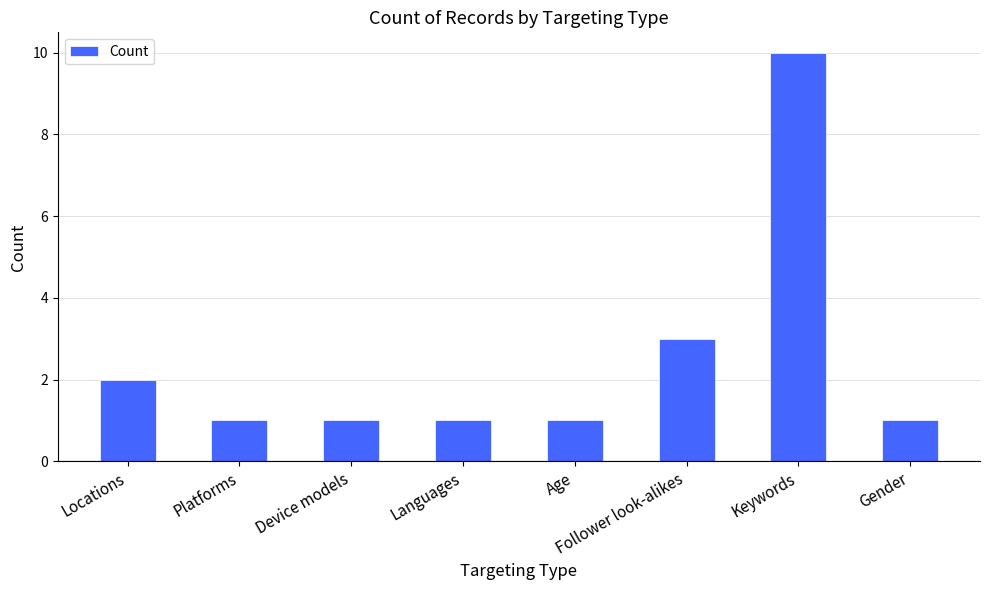

The value at Follower look-alikes is 3. True or false?

True